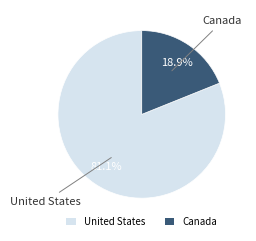

Is there a majority slice in this chart?

Yes